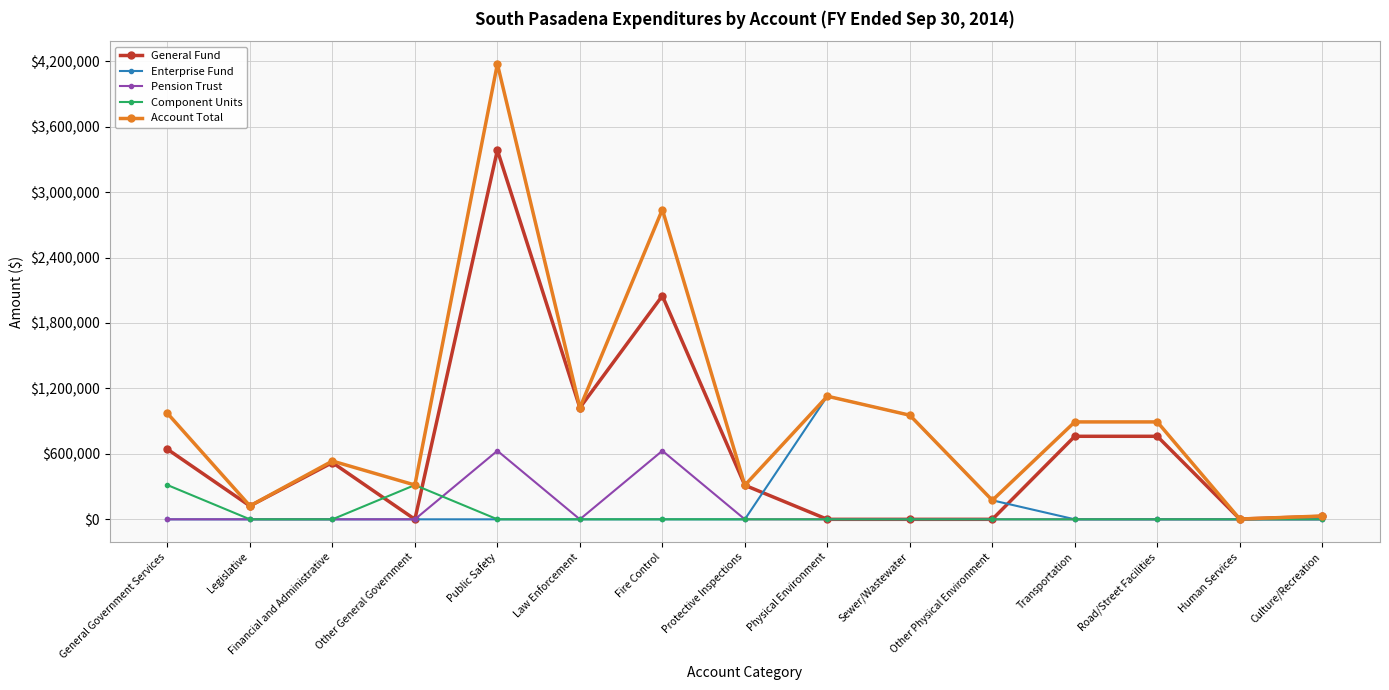

Which category has the highest value in the Enterprise Fund series?

Physical Environment